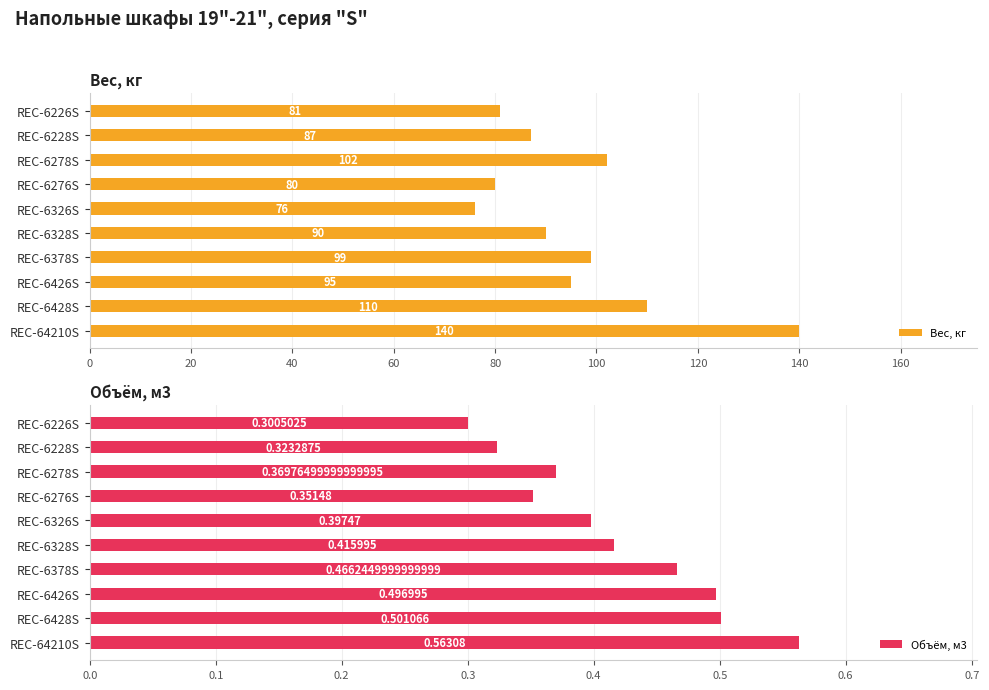

How many groups of bars are there?

10